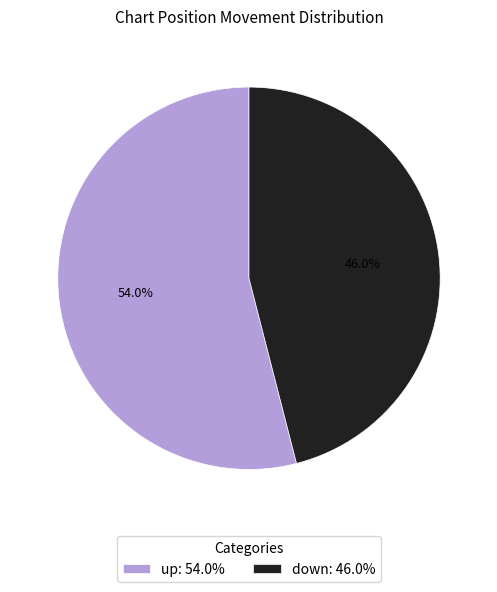

How many segments does this pie chart have?

2